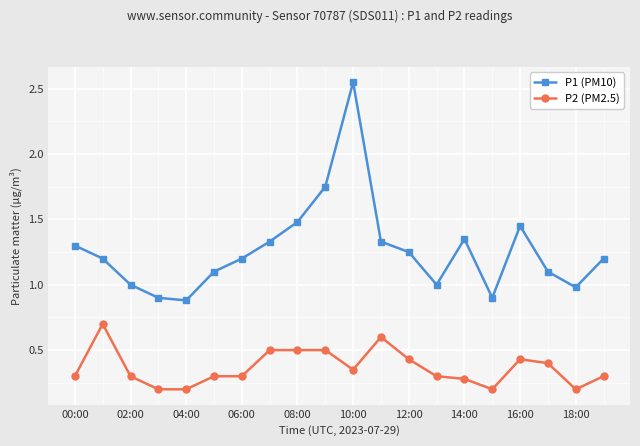

What is the smallest value displayed?

0.2